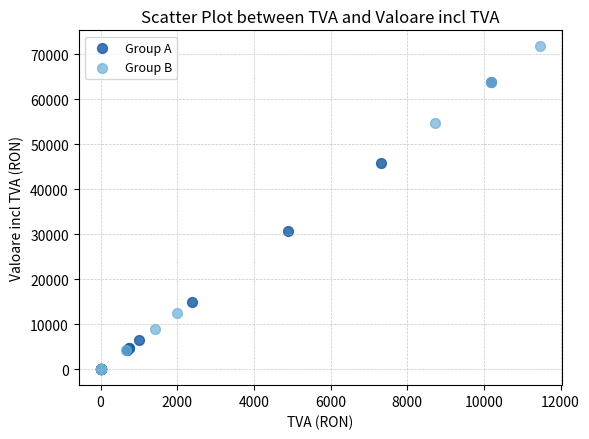

Which series has the largest Y range (max minus min)?

Group B